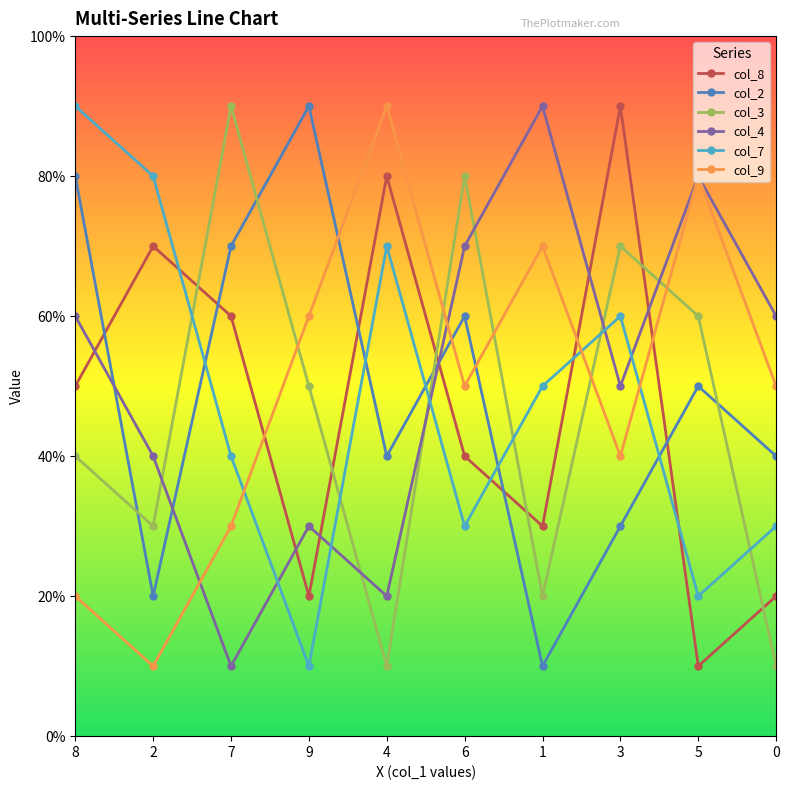

What are all the series names shown in the legend?

col_8, col_2, col_3, col_4, col_7, col_9